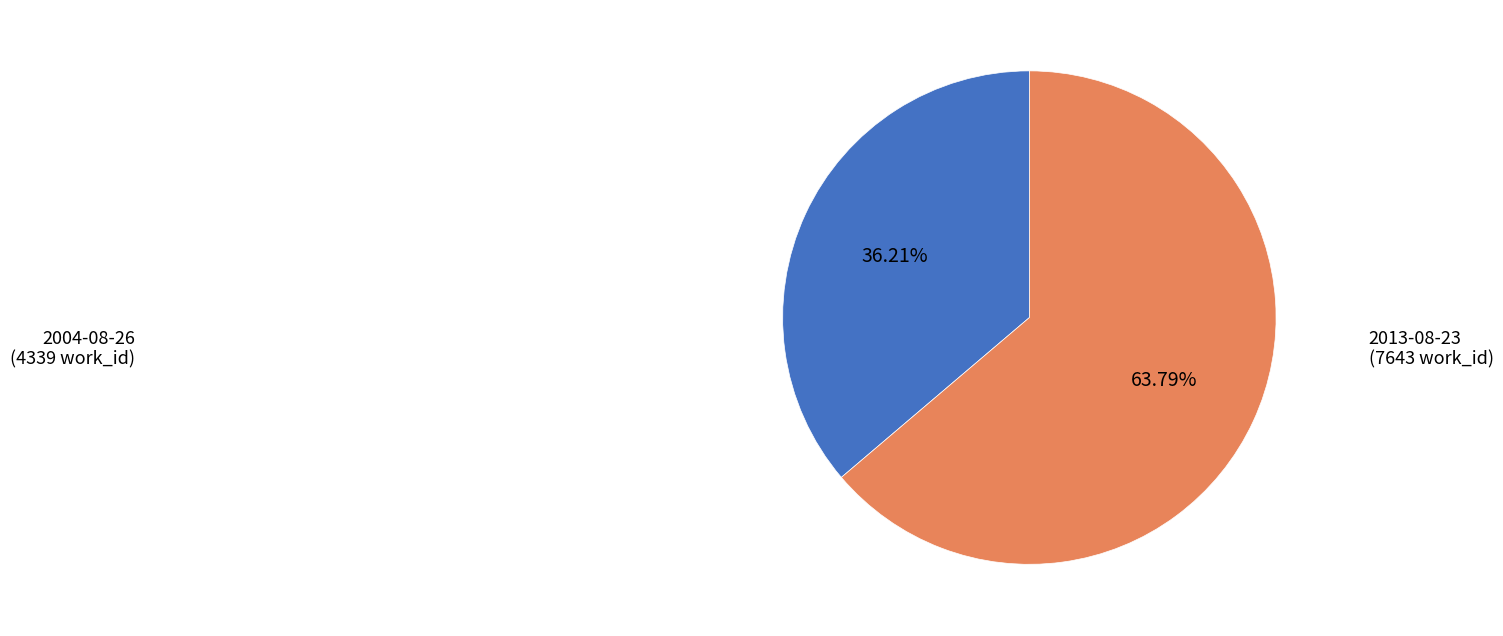

What percentage do 2004-08-26 and 2013-08-23 together represent?

100.0%